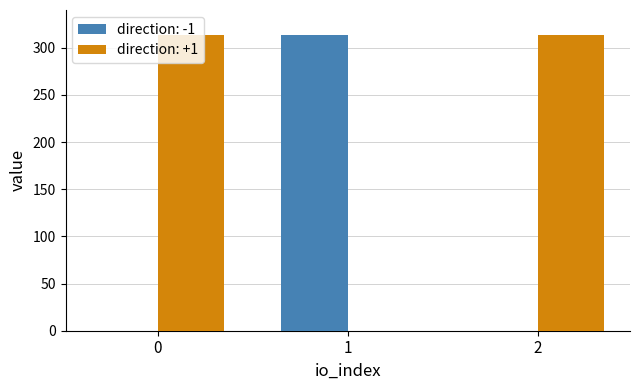

What are all the series names shown in the legend?

direction: -1, direction: +1